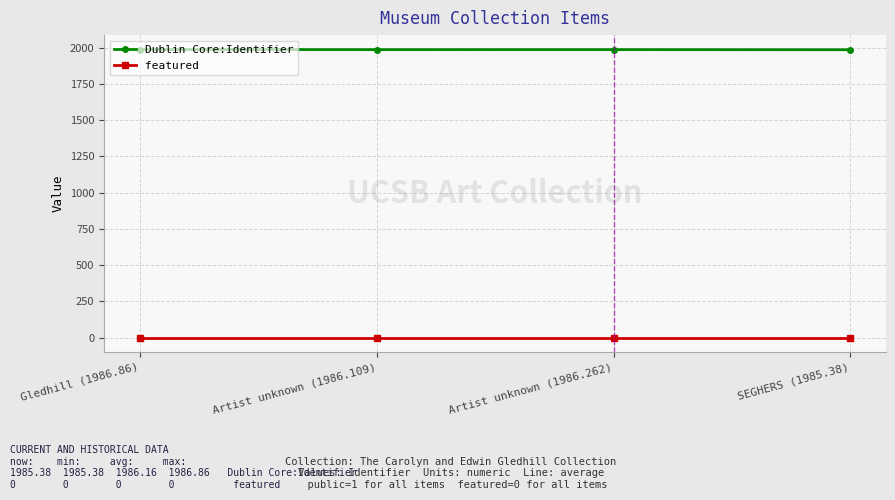

What is the lowest value of the Dublin Core:Identifier series?

1985.4